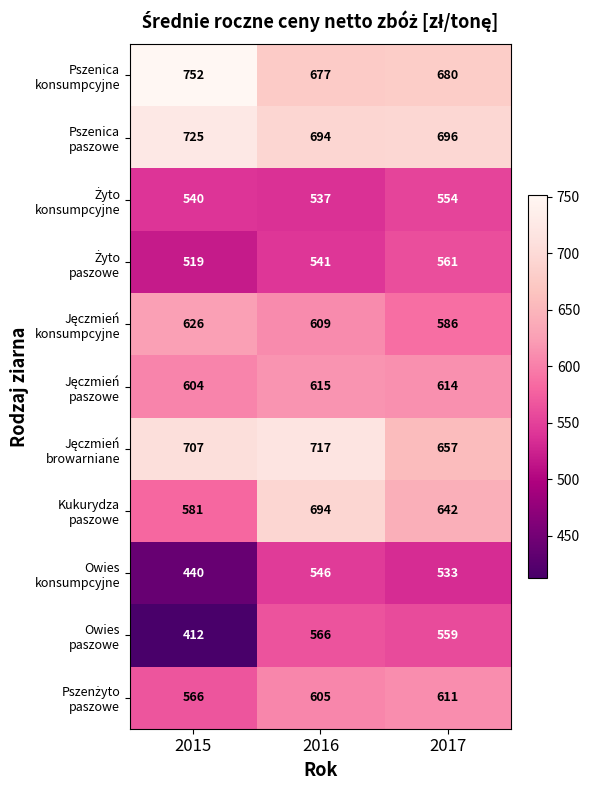

At which category is the sum across all series the highest?

2016